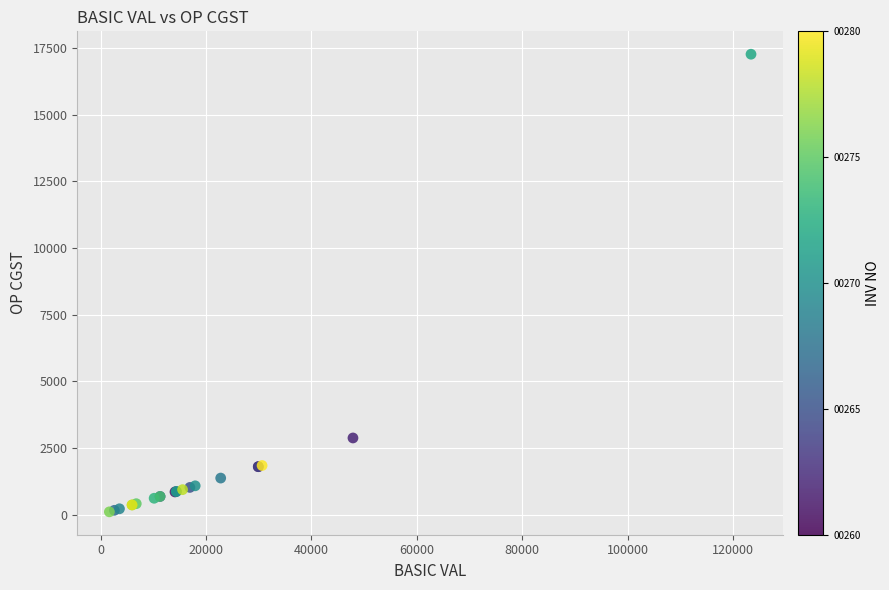

What Y value in the scatter plot is closest to 8688?

2873.3